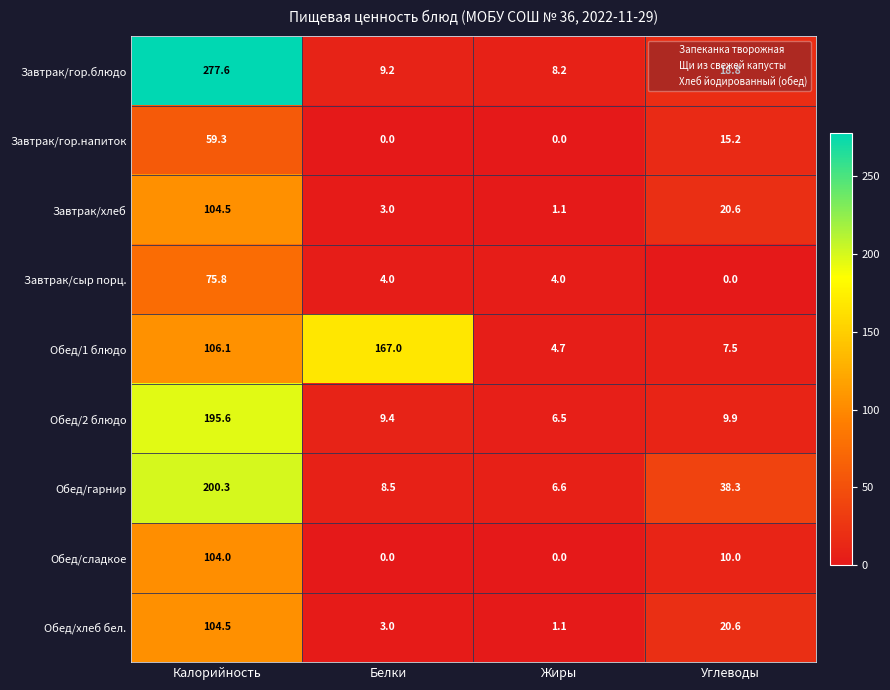

Is it true that Завтрак/хлеб equals 1.5 at Жиры?

False